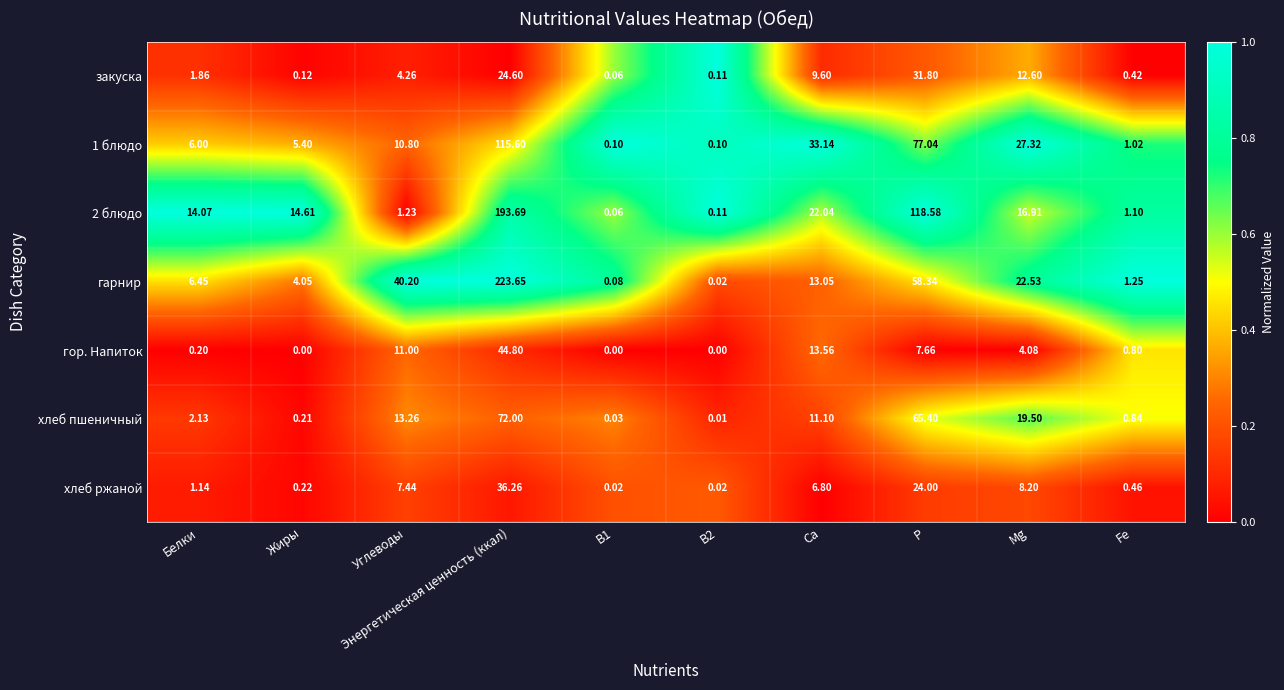

Which series has the widest spread of values?

гарнир